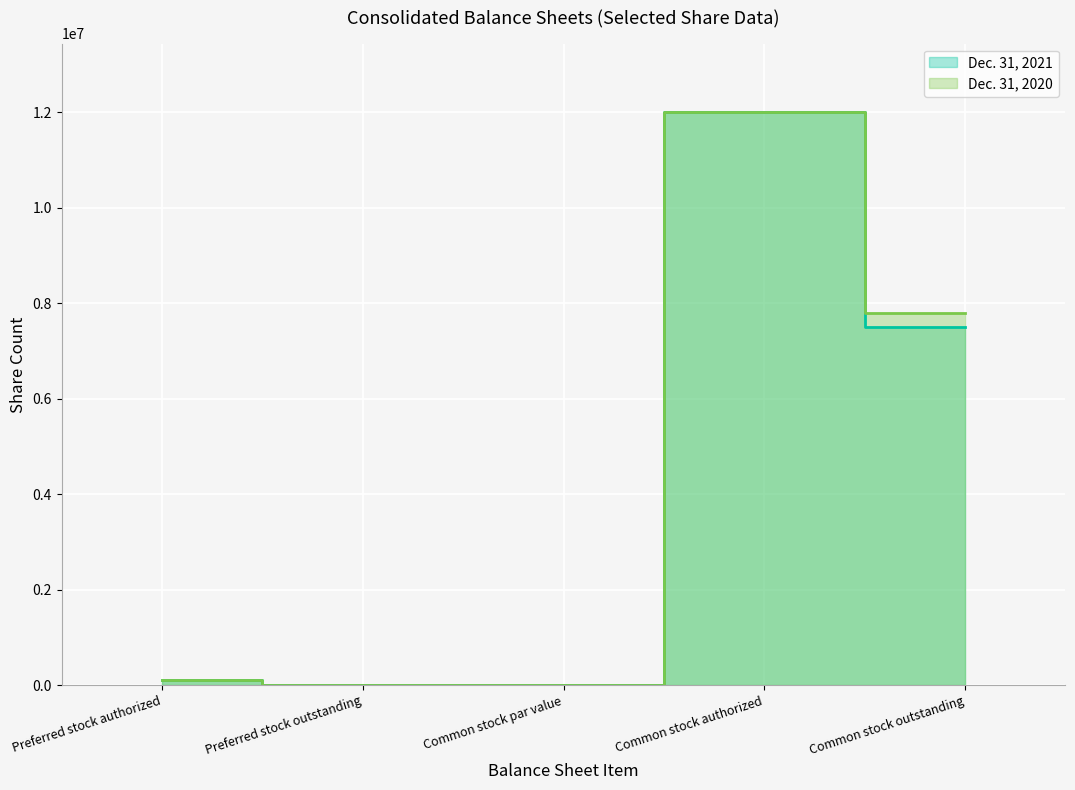

Does the chart display data point markers on the line(s)?

No